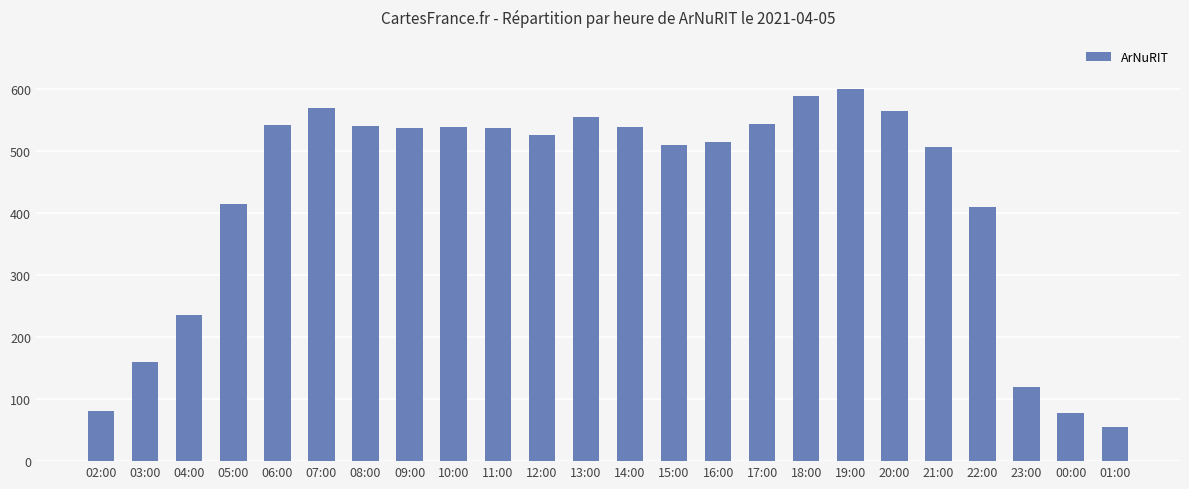

Are the bars grouped side by side (vs. stacked)?

No